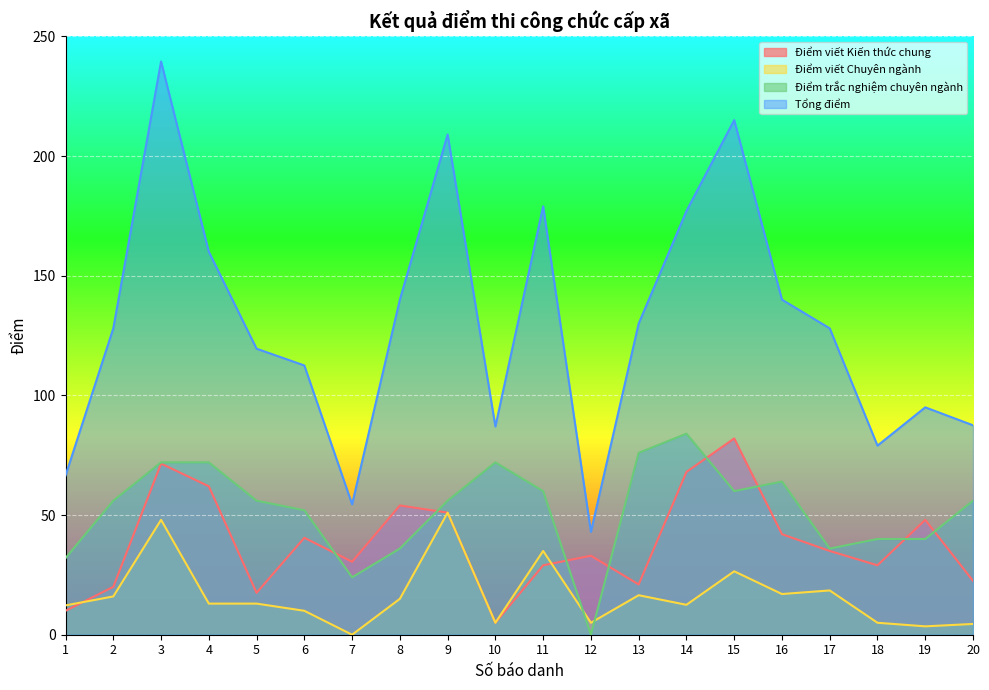

How many lines are shown in the chart?

4